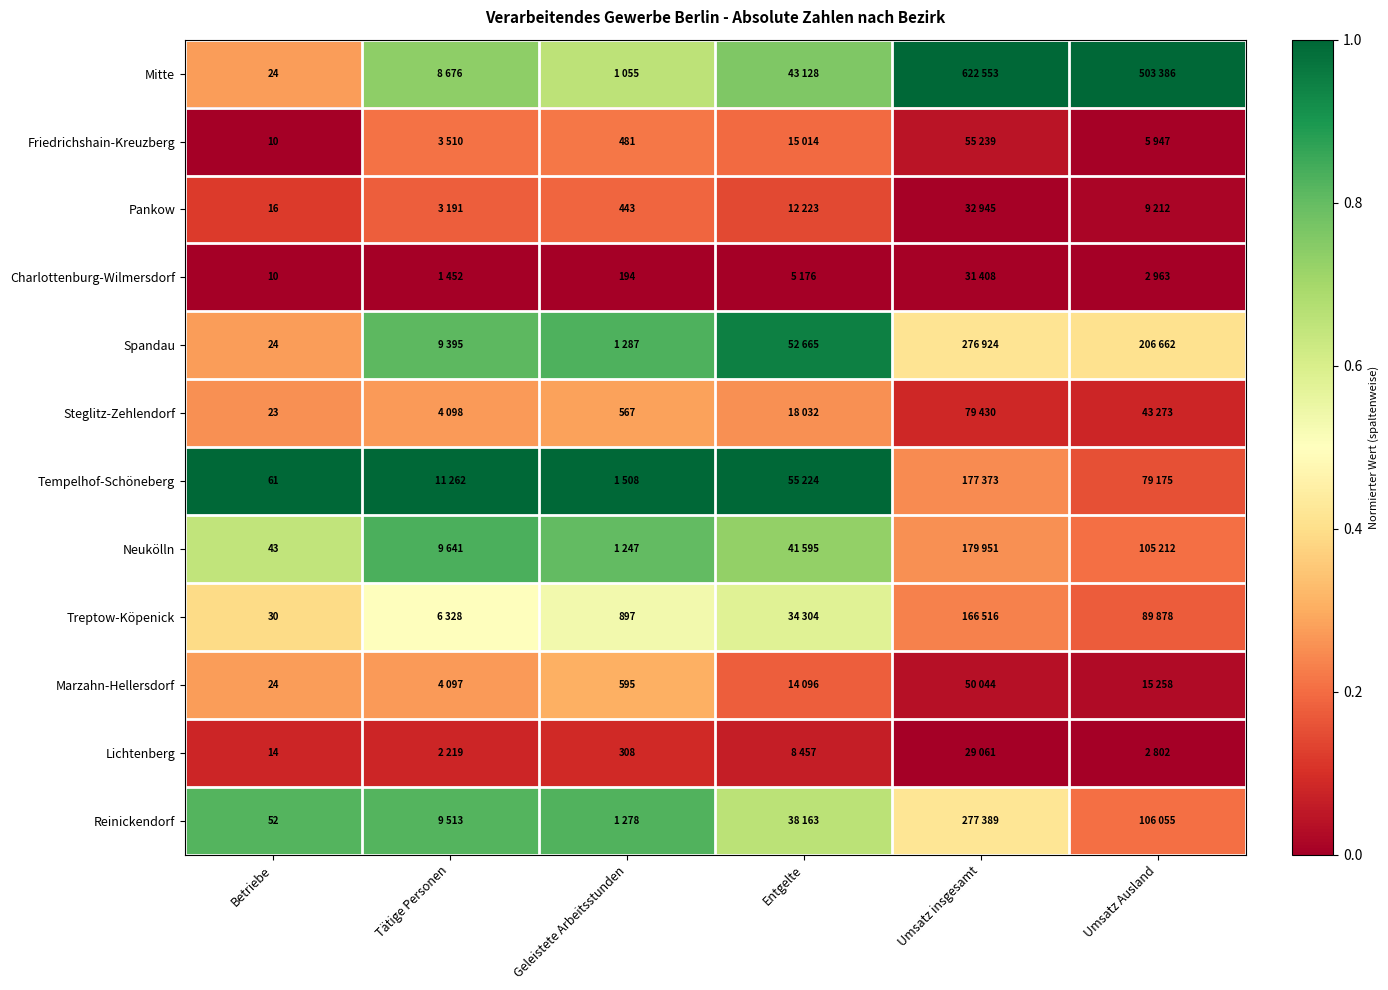

What is the difference between the Reinickendorf values at Betriebe and Umsatz insgesamt?

0.4